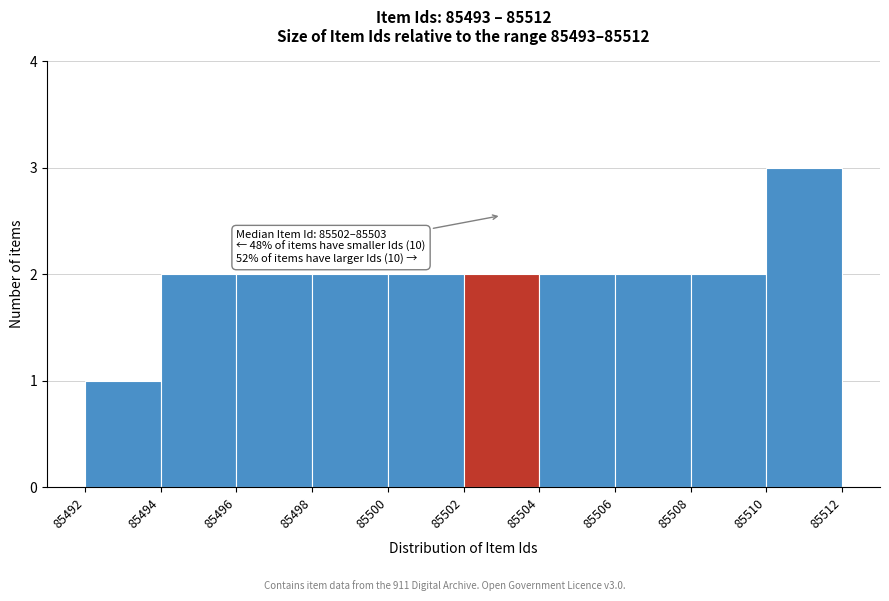

Which range on the x-axis has the tallest bar?

85510 to 85512